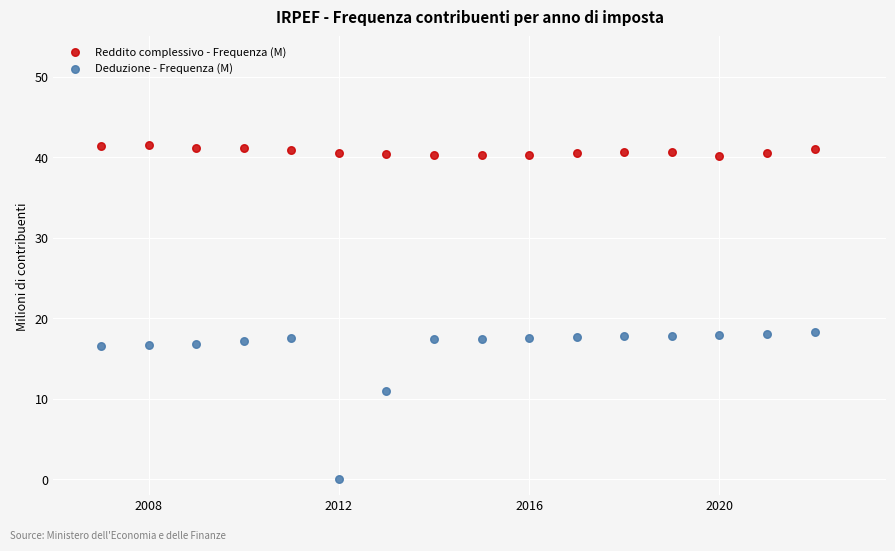

Across all data points, what is the range of Y values (max minus min)?

41.5